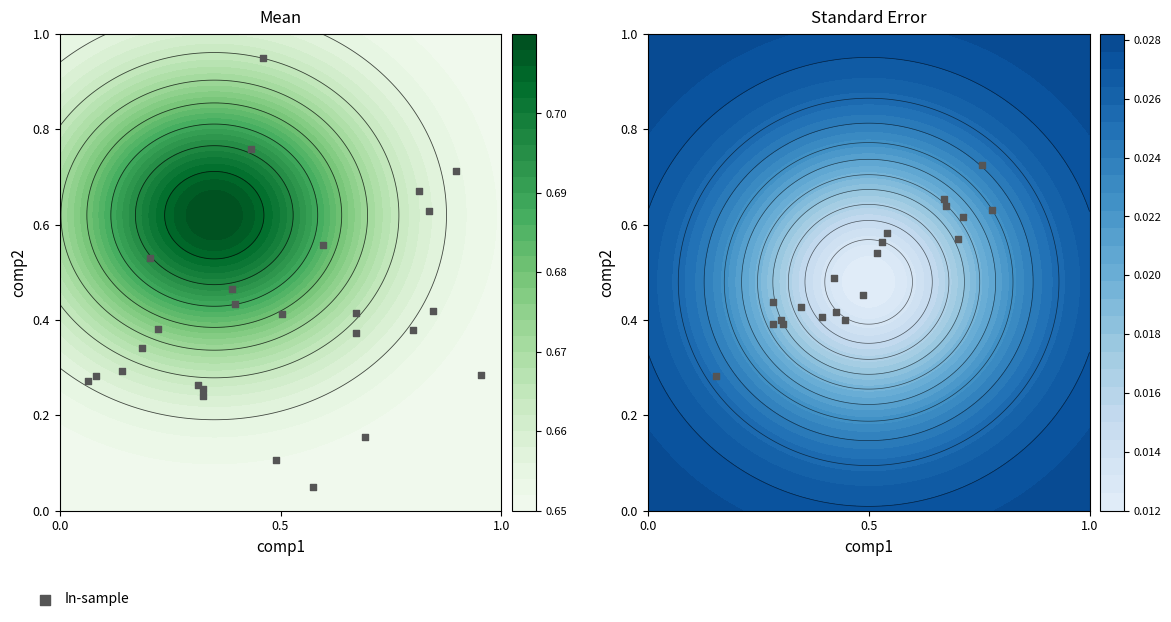

How many series are shown in this chart?

1